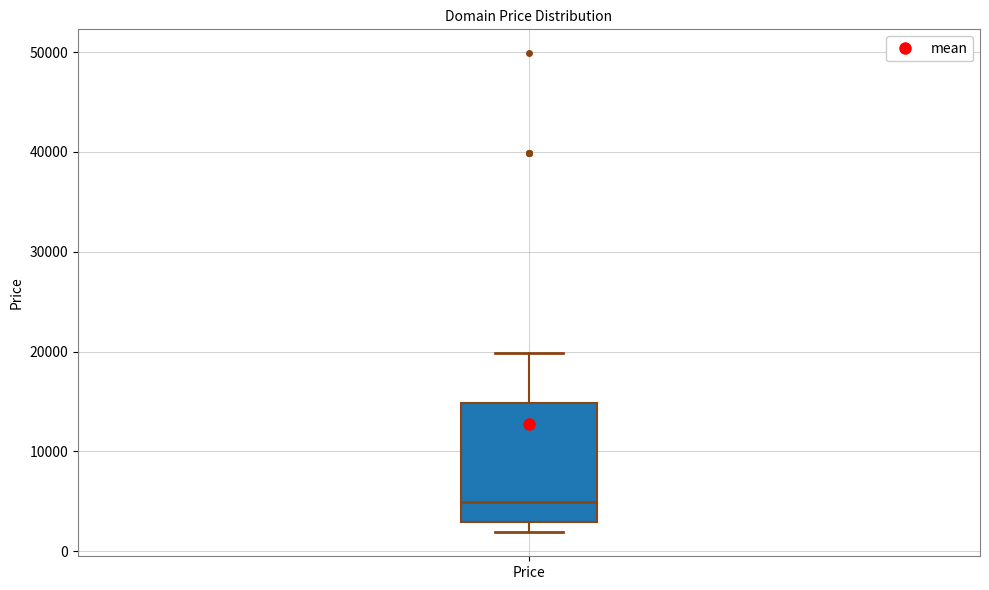

Where is the lower edge of the box for Price on the y-axis? The values are not printed on the chart, so give them approximately, as read against the axis.

3000